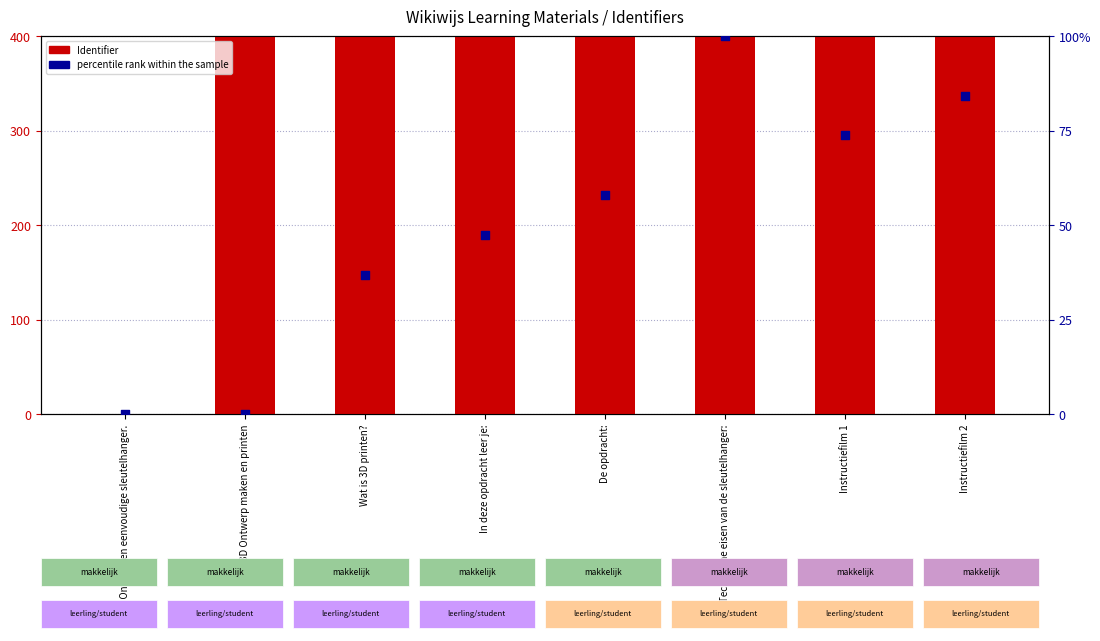

What are all the series names shown in the legend?

Identifier, percentile rank within the sample